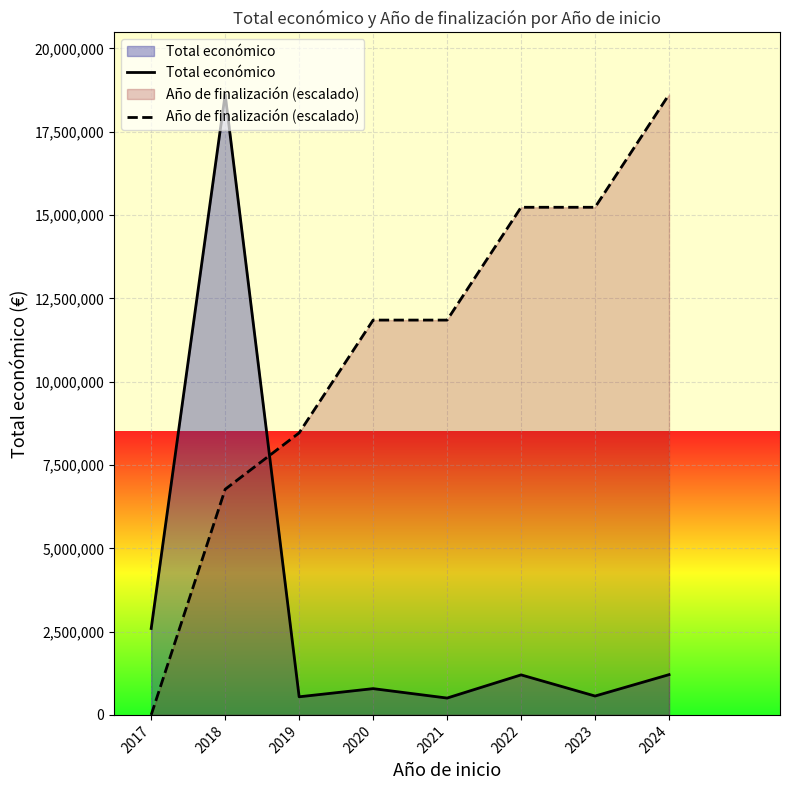

How many intersections are there between Total económico and Año de finalización (escalado)?

1